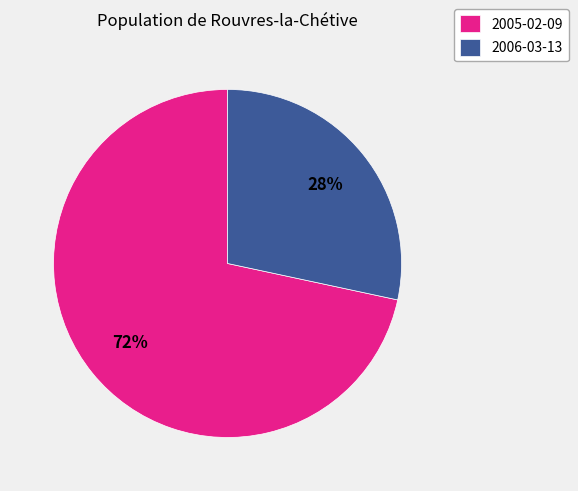

Does any single category account for the majority?

Yes